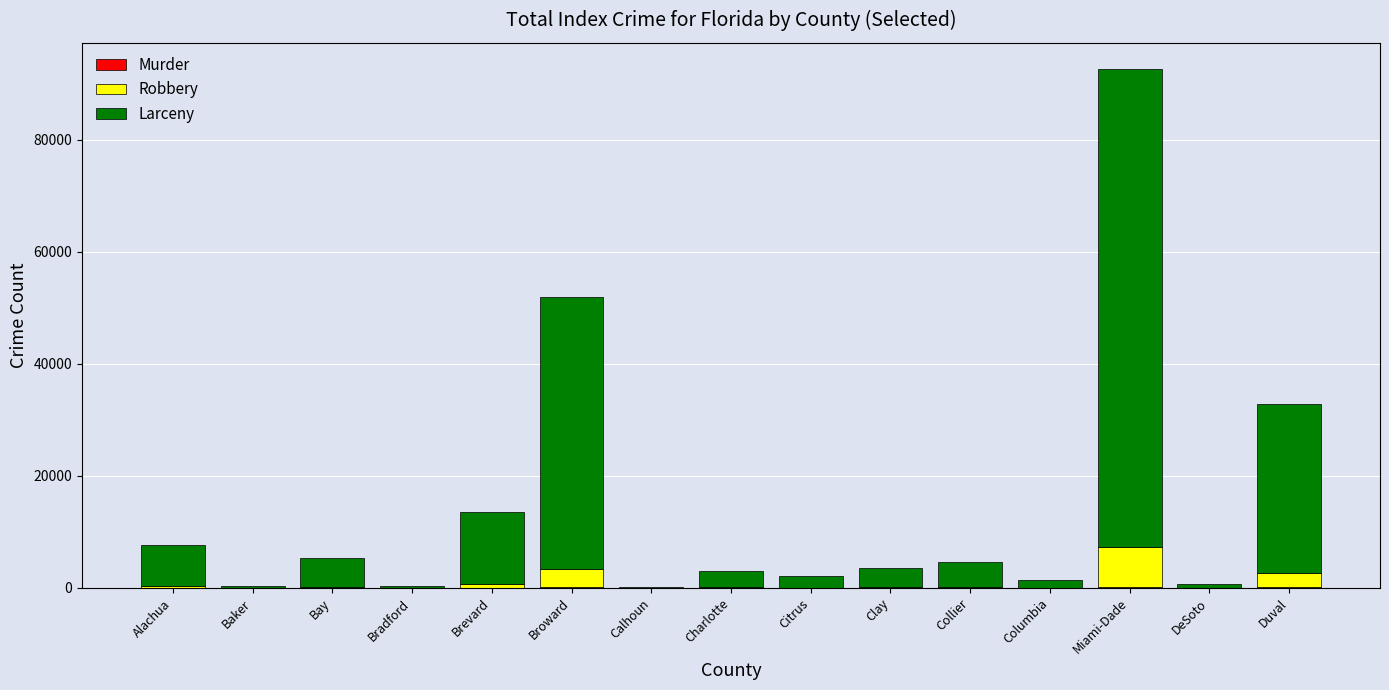

Are the bars horizontal?

No